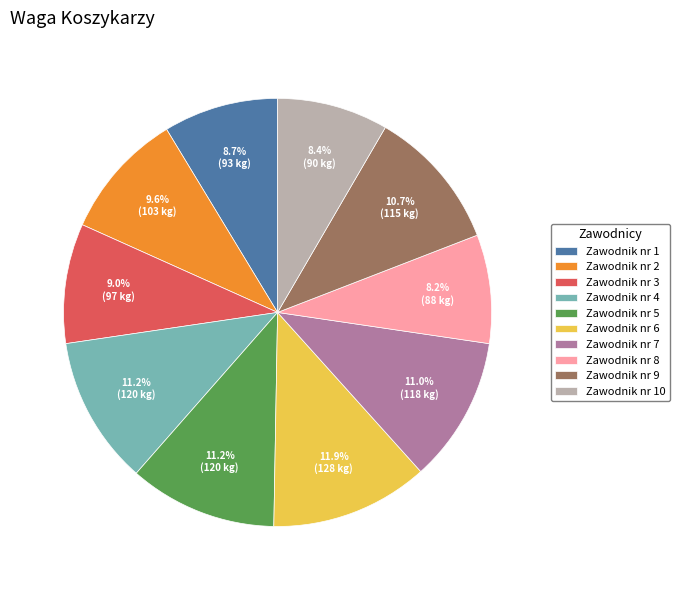

To the nearest percent, what is the average slice percentage?

10%